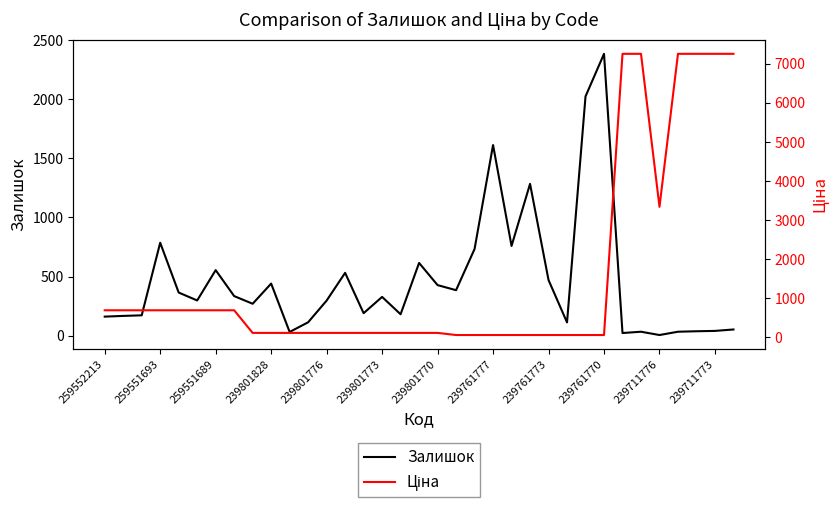

What is the minimum value shown in the chart?

4.0